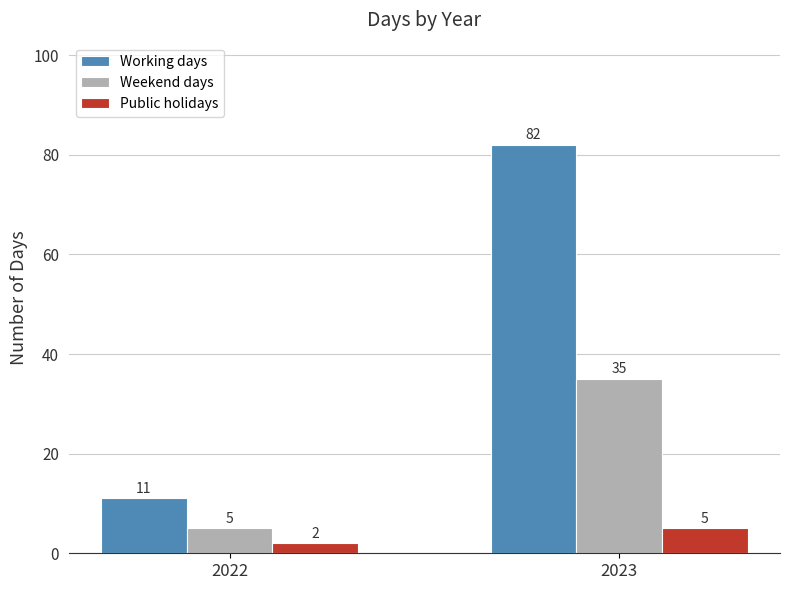

Does the chart contain any negative values?

No